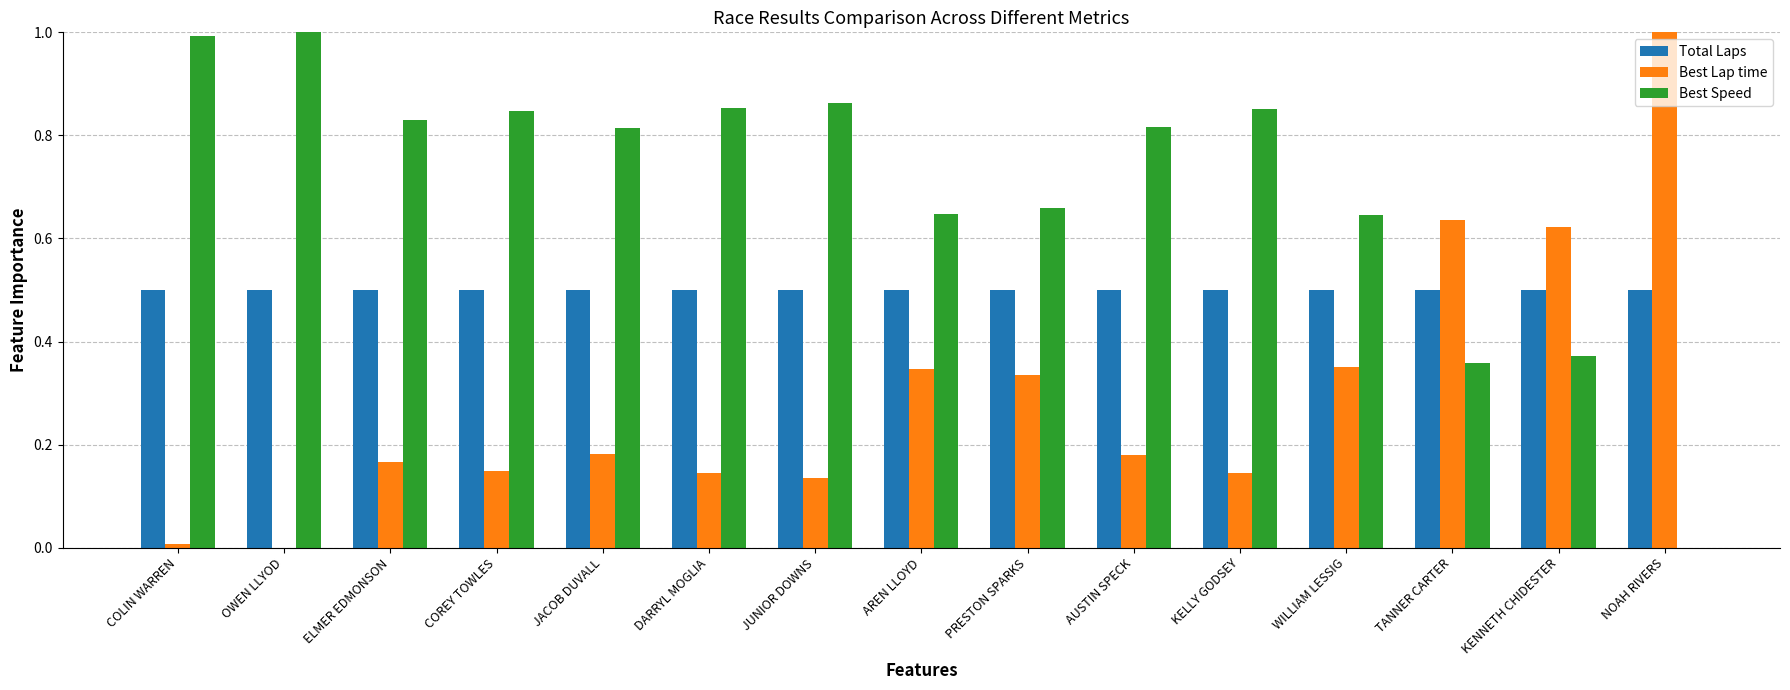

The value of Best Lap time at OWEN LLYOD is -0.4. True or false?

False